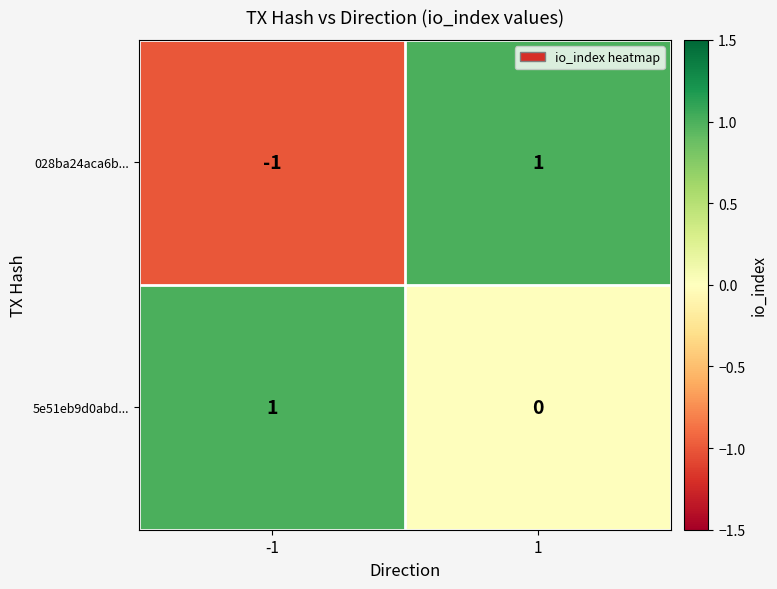

Reading right to left, extract all data points from this chart.

028ba24aca6b...: 1	-1
5e51eb9d0abd...: 0	1